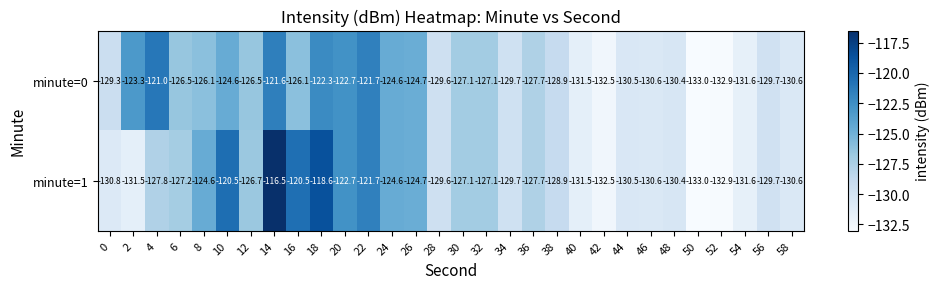

List the series in order of their overall mean, highest first.

minute=1, minute=0